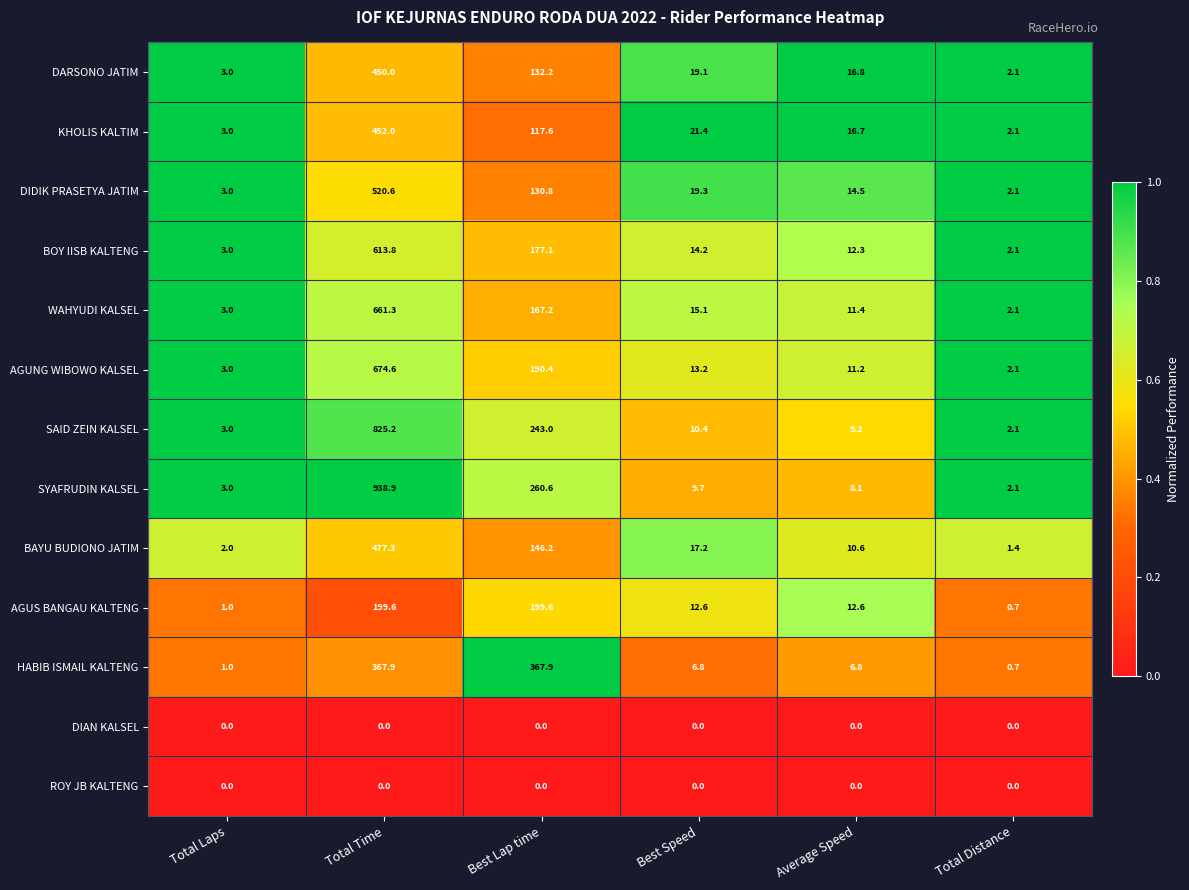

What is the sum of all BAYU BUDIONO JATIM values?

654.7